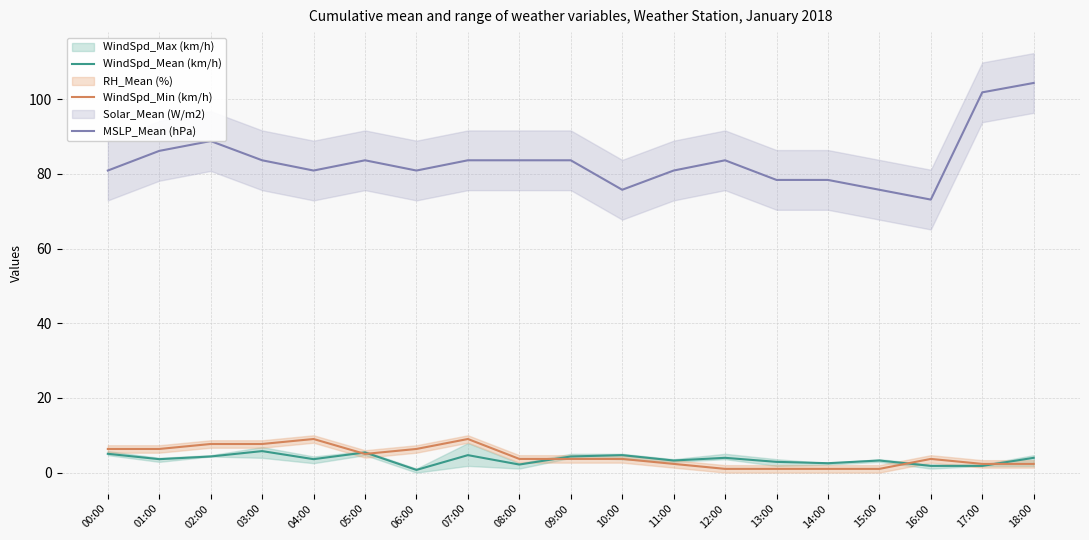

What is the label of the 9th point from the right?

10:00